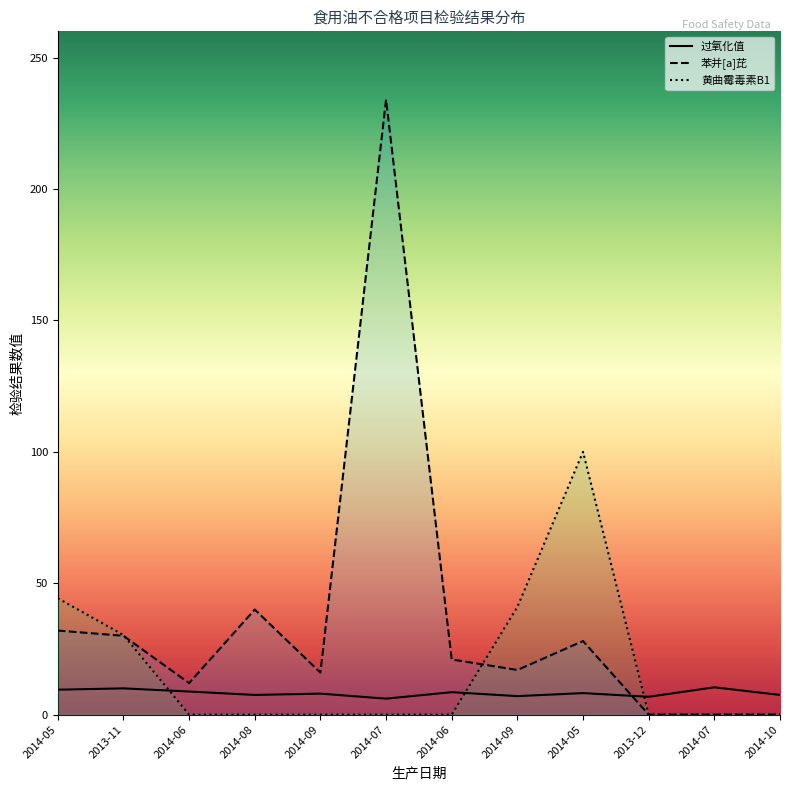

What is the sum of all 苯并[a]芘 values?

430.0